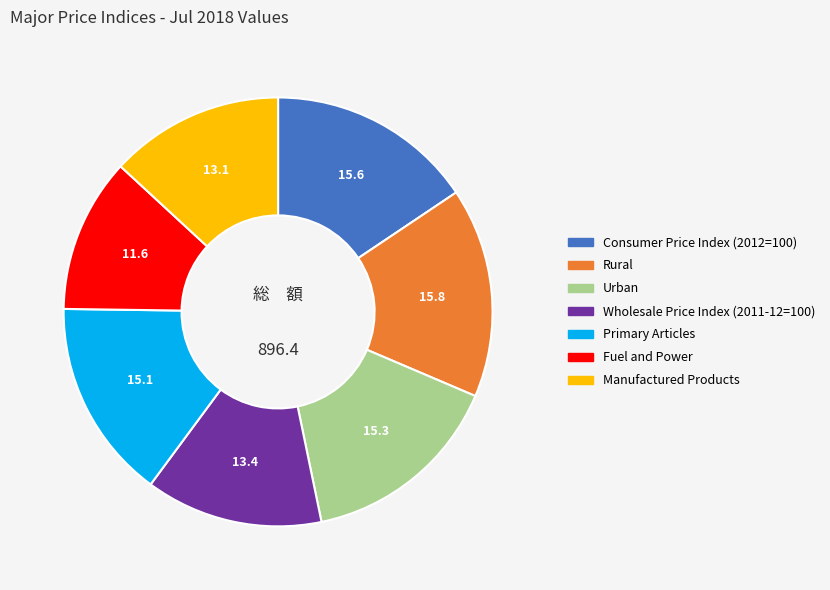

Do Urban and Consumer Price Index (2012=100) together represent more than half of the pie?

No